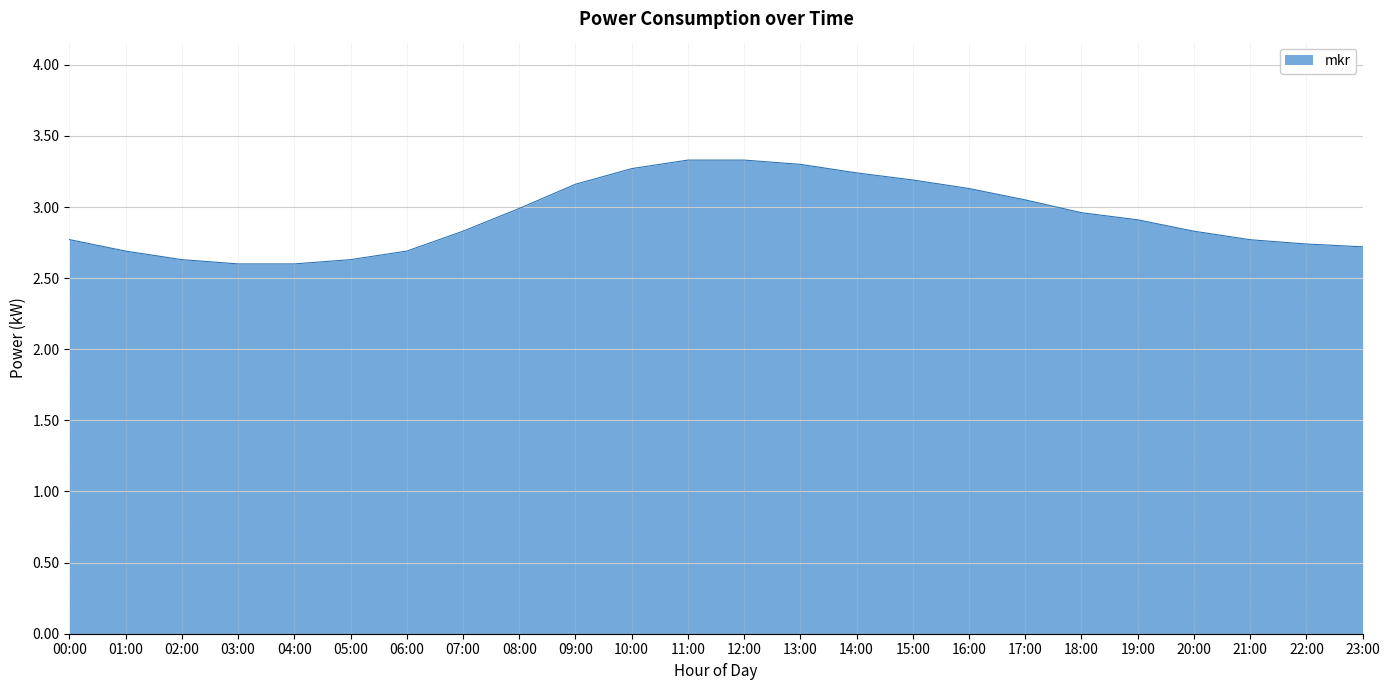

What is the greatest value displayed?

3.3